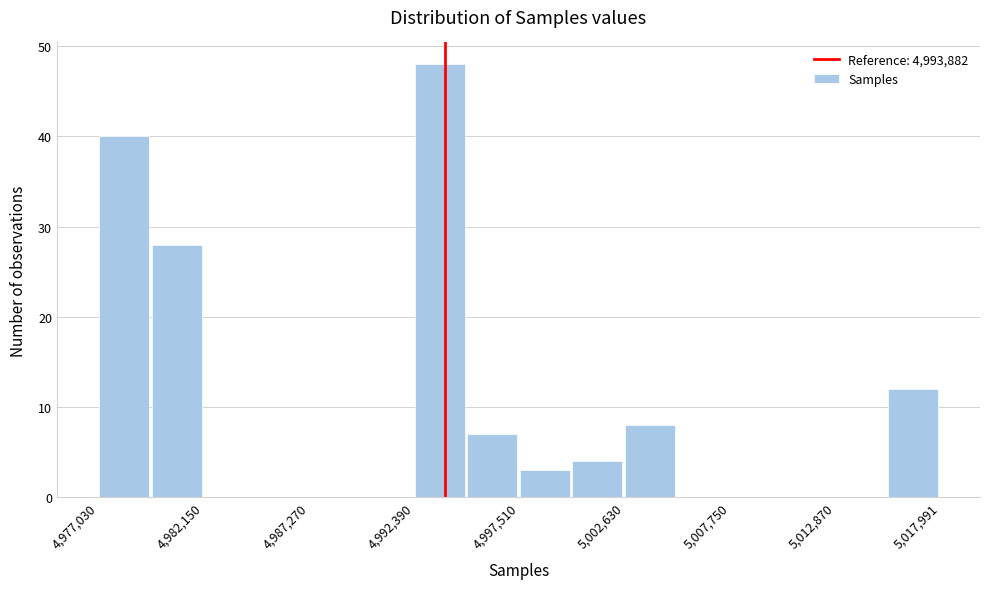

Around what value on the x-axis is the tallest bar? Give the approximate position of its centre, as read against the axis.

4994000